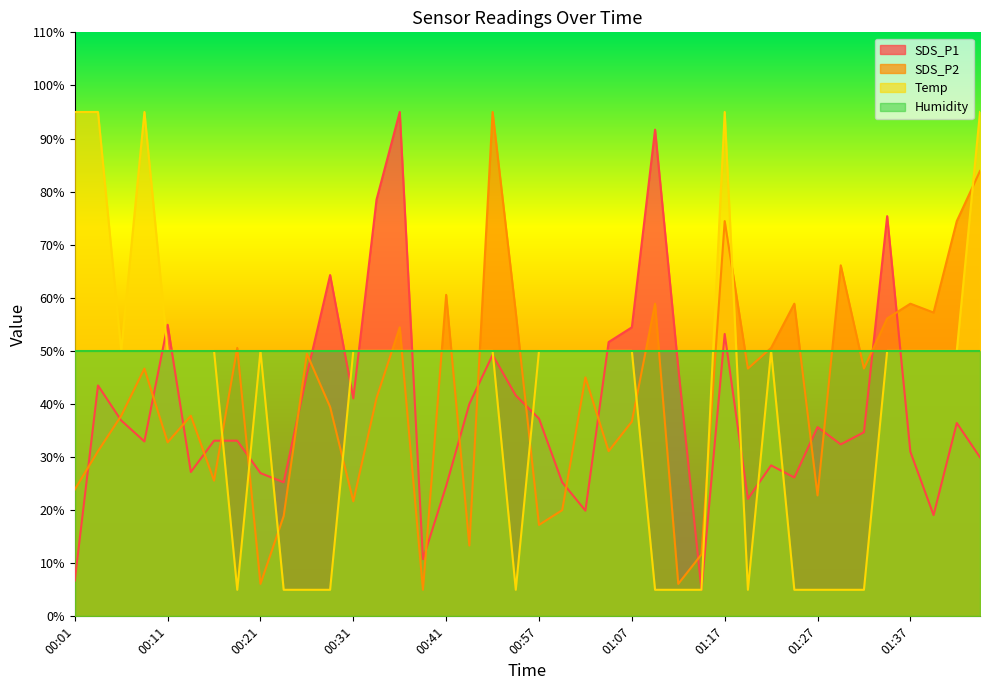

Reading right to left, list all the values displayed in this chart.

SDS_P1: 30.0	36.4	19.1	31.0	75.4	34.7	32.4	35.6	26.1	28.4	22.1	53.2	5.0	46.8	91.7	54.4	51.7	19.9	25.2	37.2	41.6	49.2	40.0	24.6	10.8	95.0	78.5	41.1	64.3	45.6	25.2	27.0	33.1	33.1	27.2	54.9	32.9	36.9	43.5	6.7
SDS_P2: 83.9	74.4	57.2	58.9	56.1	46.7	66.1	22.8	58.9	50.6	46.7	74.4	11.7	6.1	58.9	36.7	31.1	45.0	20.0	17.2	57.2	95.0	13.3	60.6	5.0	54.4	41.1	21.7	39.4	49.4	18.9	6.1	50.6	25.6	37.8	32.8	46.7	37.8	31.1	23.9
Temp: 95.0	50.0	50.0	50.0	50.0	5.0	5.0	5.0	5.0	50.0	5.0	95.0	5.0	5.0	5.0	50.0	50.0	50.0	50.0	50.0	5.0	50.0	50.0	50.0	50.0	50.0	50.0	50.0	5.0	5.0	5.0	50.0	5.0	50.0	50.0	50.0	95.0	50.0	95.0	95.0